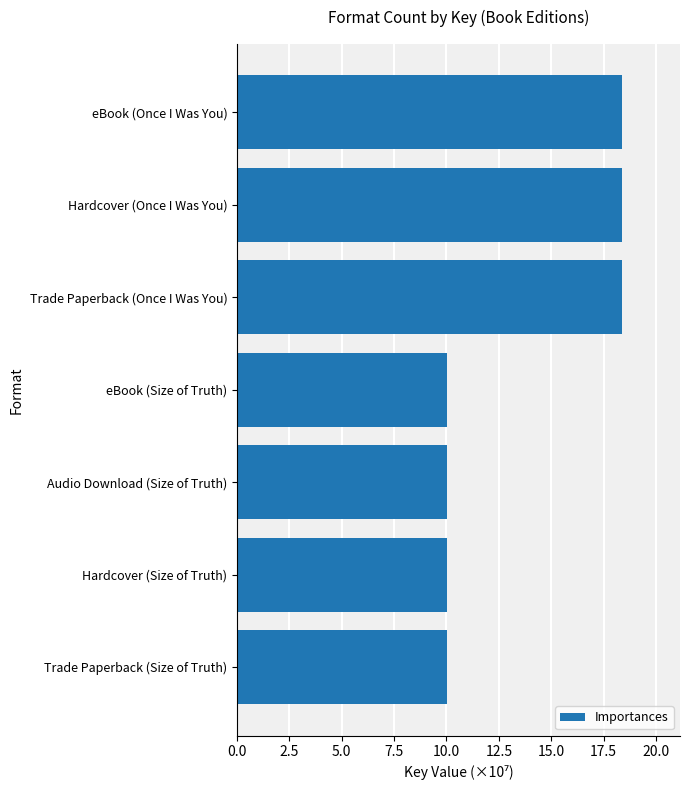

How many data points does each series have?

7